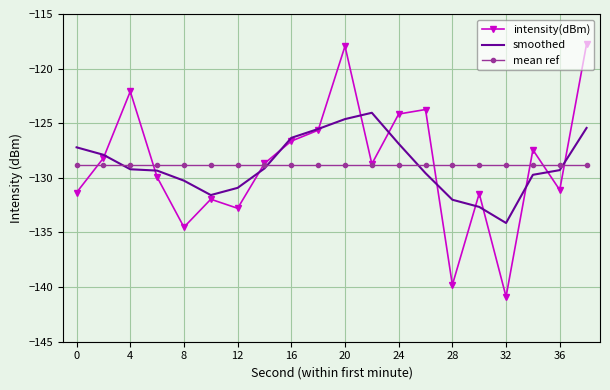

What is the maximum value for smoothed?

-124.0